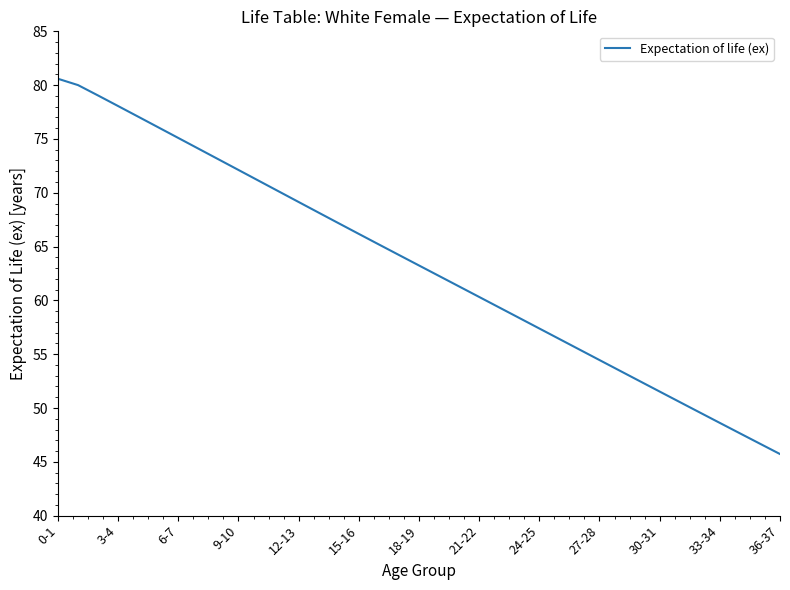

What is the smallest value displayed?

45.7